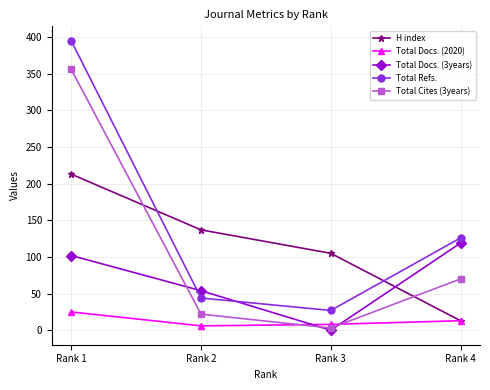

Where is Total Docs. (3years) nearest to the value 59?

Rank 2